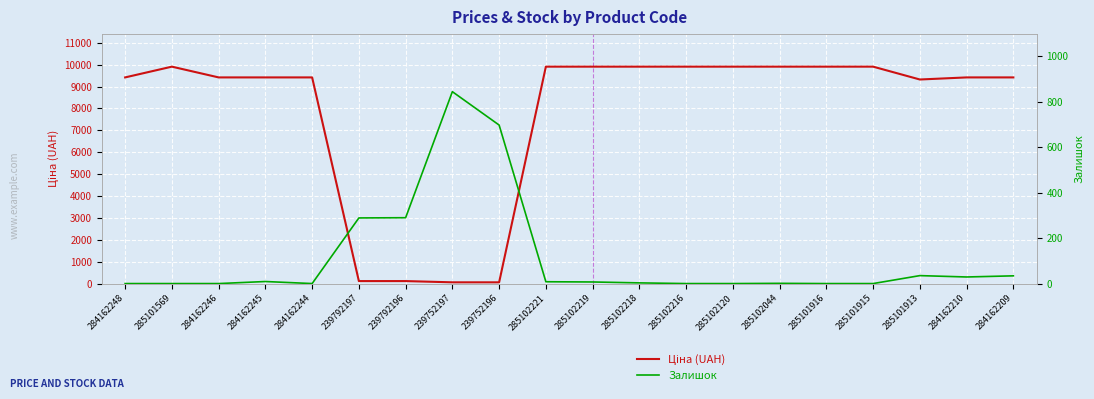

How many data points in Залишок are above 7?

9